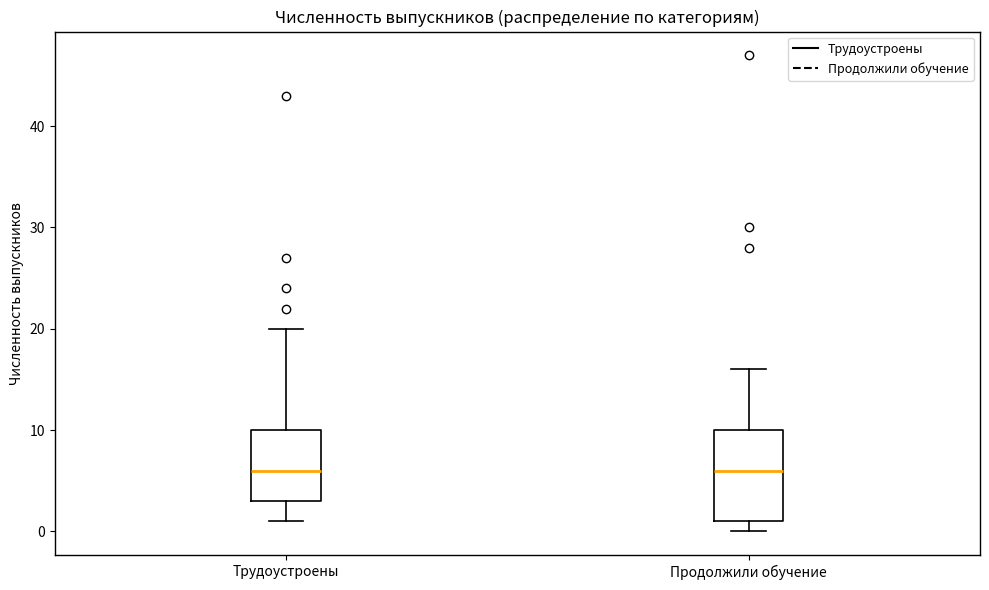

Reading left to right, read every box against the y-axis: the position of its median line, the range the box covers, and the ends of its whiskers. The values are not printed on the chart, so give them approximately, as read against the axis.

Трудоустроены: median 6, box 3 to 10, whiskers 1 to 20
Продолжили обучение: median 6, box 1 to 10, whiskers 0 to 16